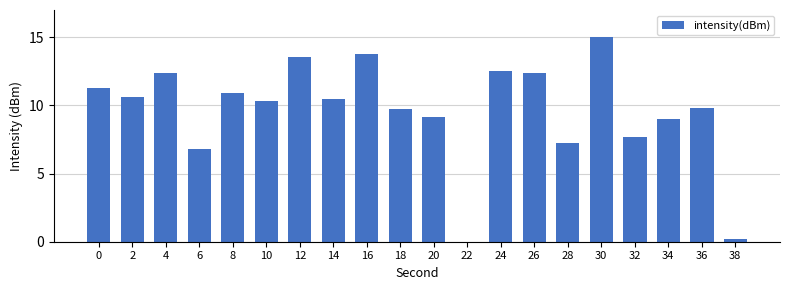

What is the sum of the values at 34 and 12?

22.5